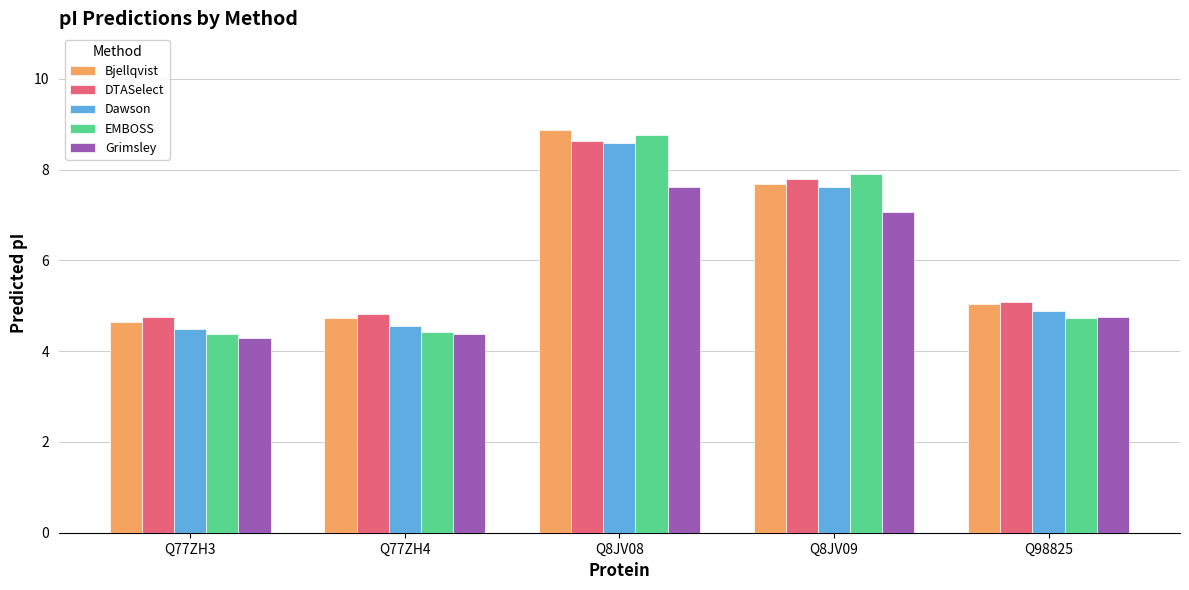

Reading left to right, transcribe all the data shown in this chart.

Bjellqvist: 4.6	4.7	8.9	7.7	5.0
DTASelect: 4.7	4.8	8.6	7.8	5.1
Dawson: 4.5	4.5	8.6	7.6	4.9
EMBOSS: 4.4	4.4	8.8	7.9	4.7
Grimsley: 4.3	4.4	7.6	7.1	4.7